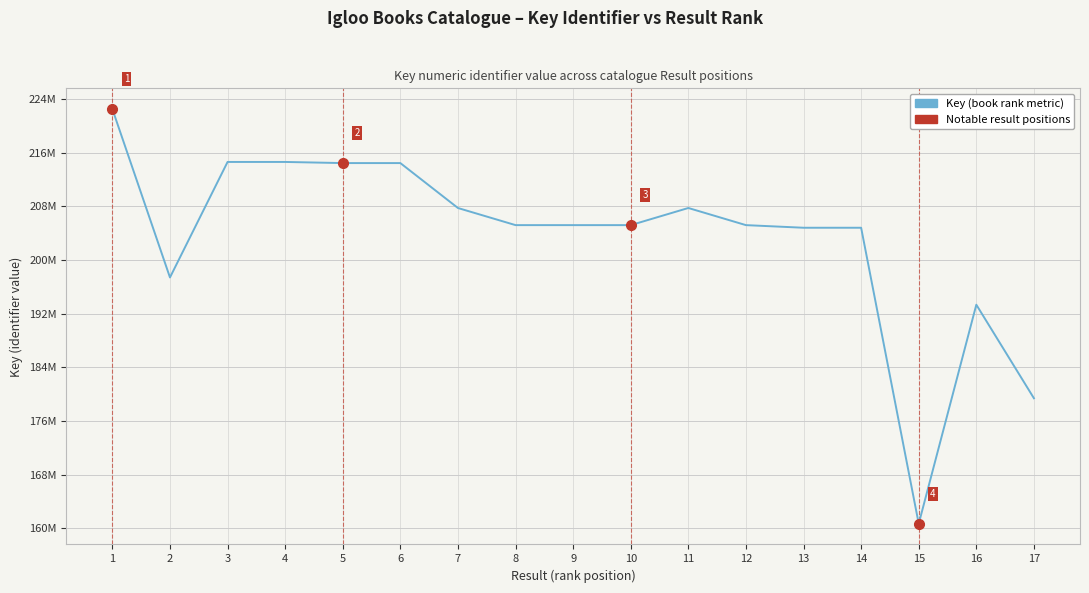

What is the change in value from 3 to 12?

-9419802